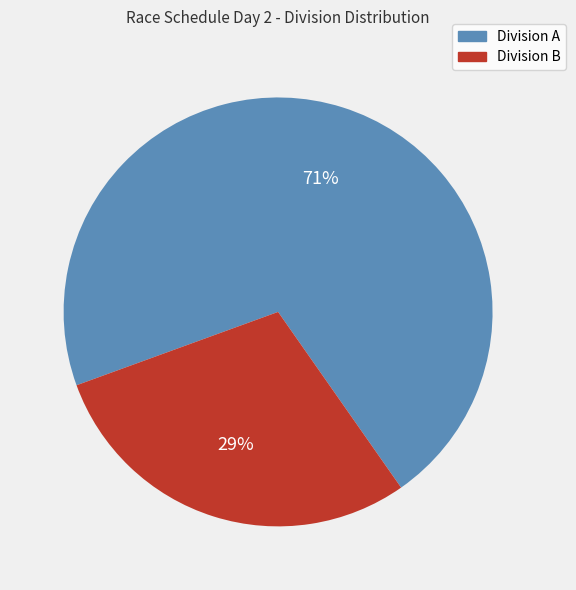

How many slices are in this pie chart?

2